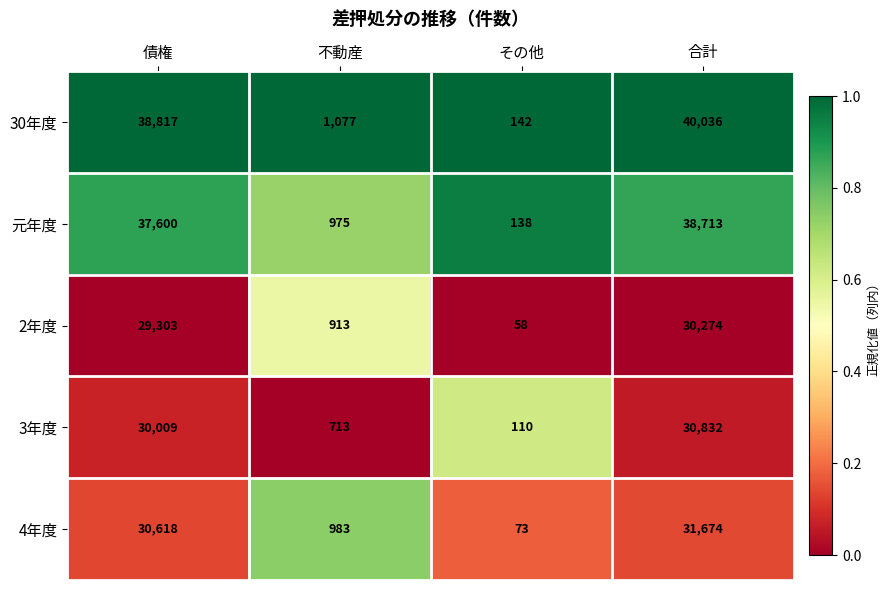

The 2年度 series shows 30274 at 合計. True or false?

True